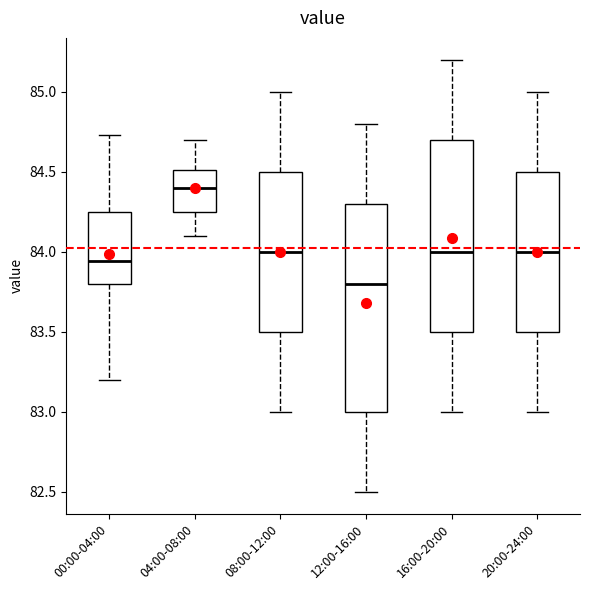

Where is the lower edge of the box for 00:00-04:00 on the y-axis? The values are not printed on the chart, so give them approximately, as read against the axis.

83.80